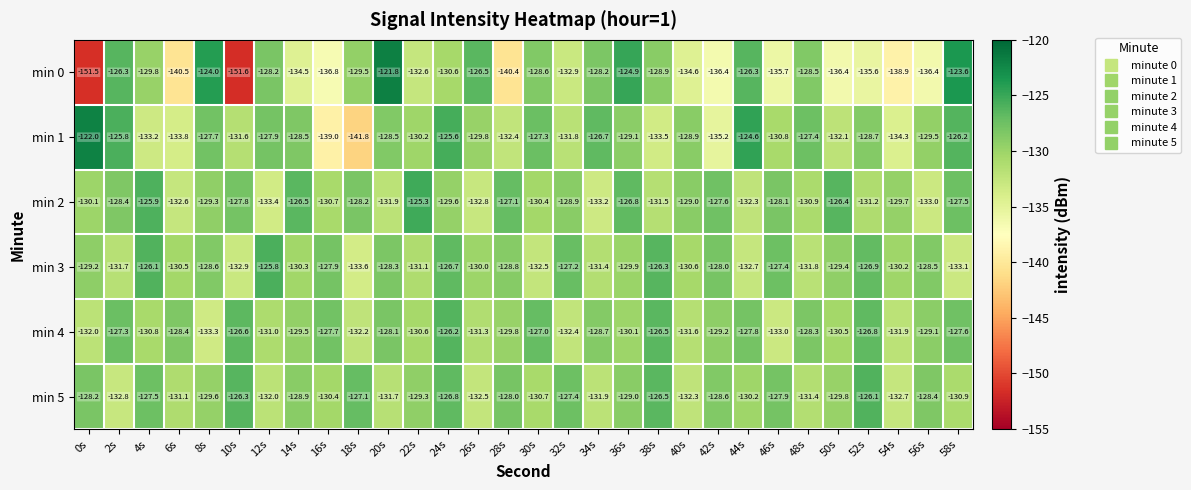

What is the total value across all series at 38s?

-773.2